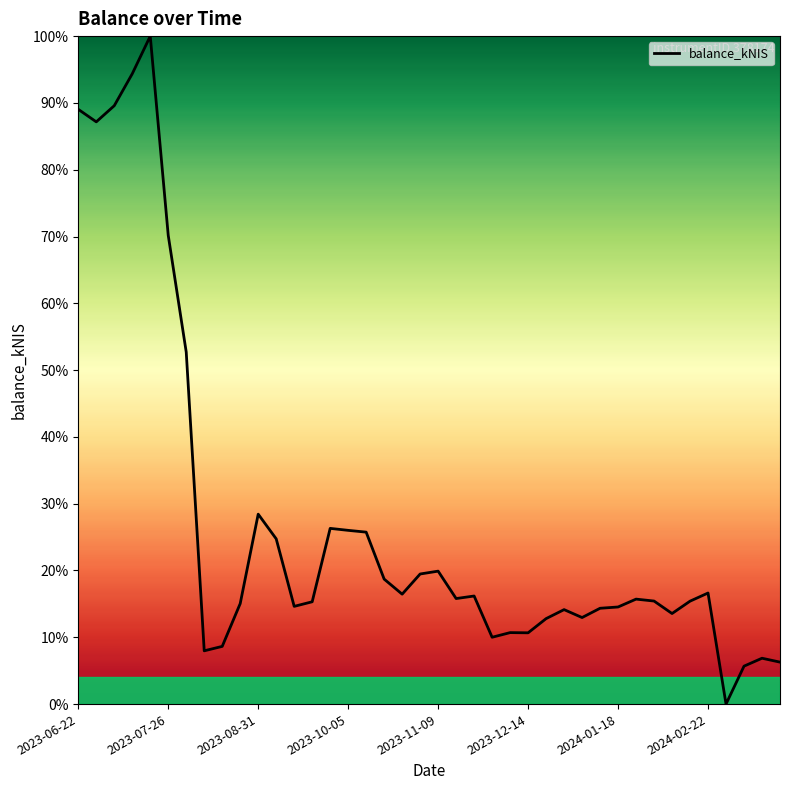

What is the maximum value shown in the chart?

100.0